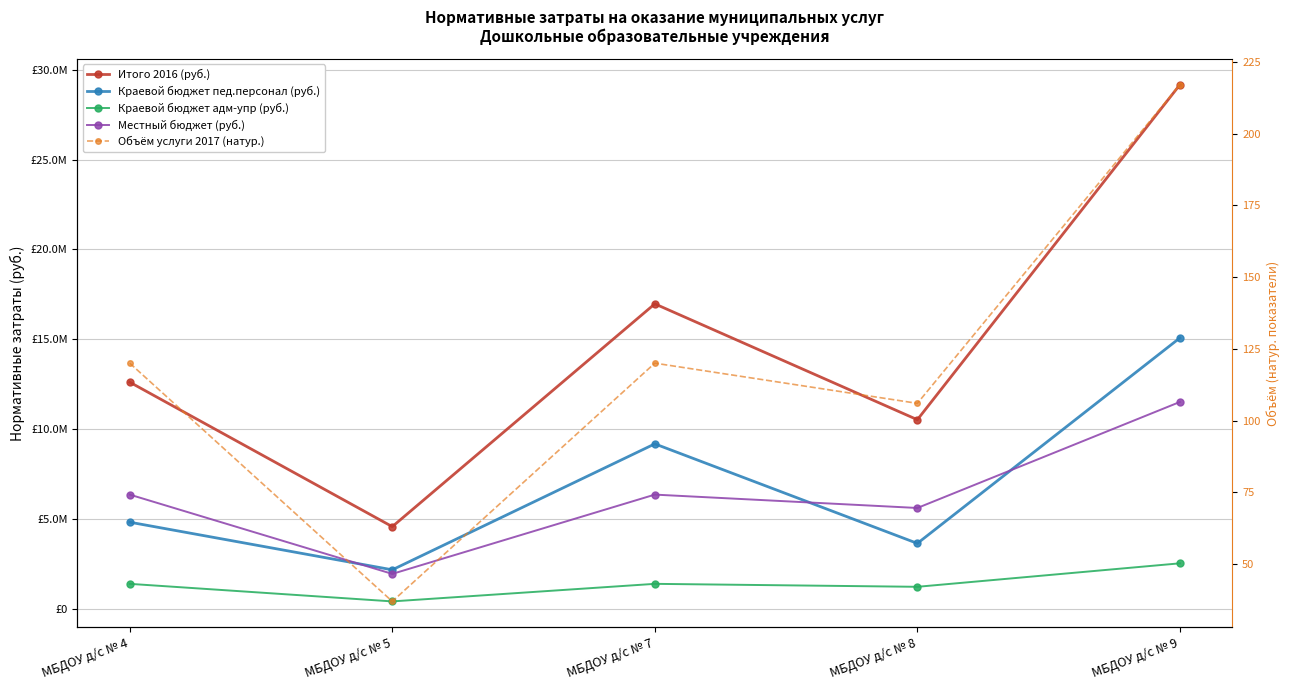

How many interior local peaks does the Объём услуги 2017 (натур.) series have?

1